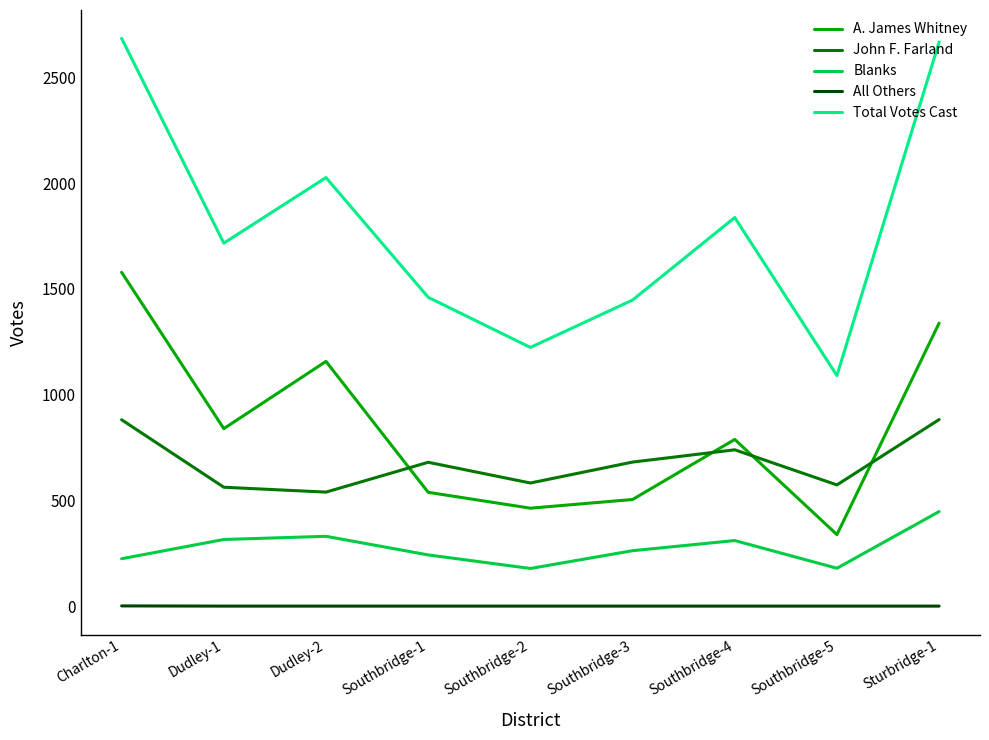

True or false: A. James Whitney and Total Votes Cast intersect in this chart.

False